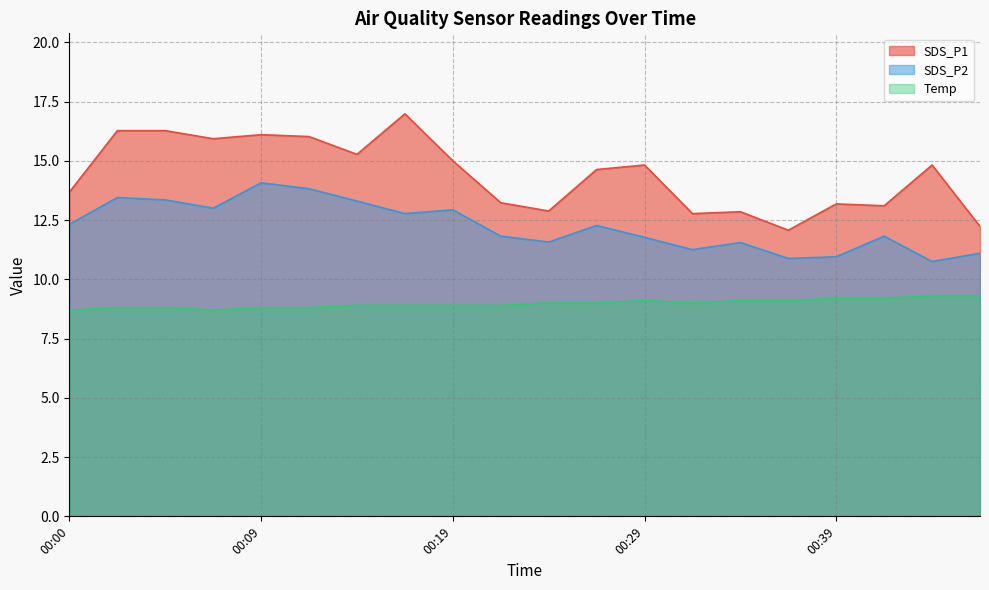

List the series in order of their peak value, lowest first.

Temp, SDS_P2, SDS_P1